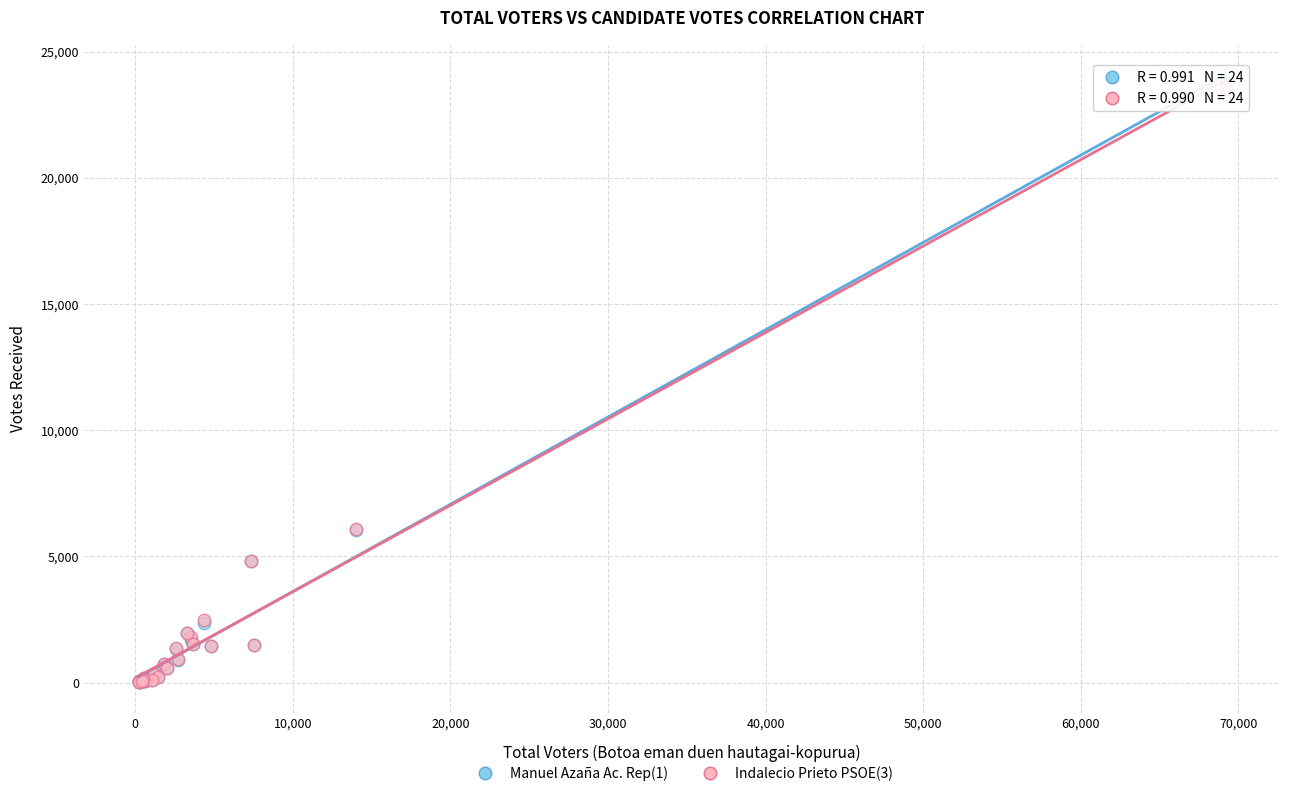

Which series has the largest Y range (max minus min)?

Manuel Azaña Ac. Rep(1)